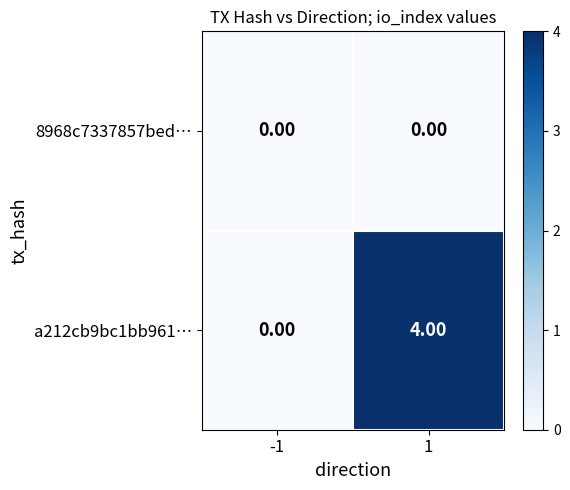

At which category is the sum across all series the highest?

1